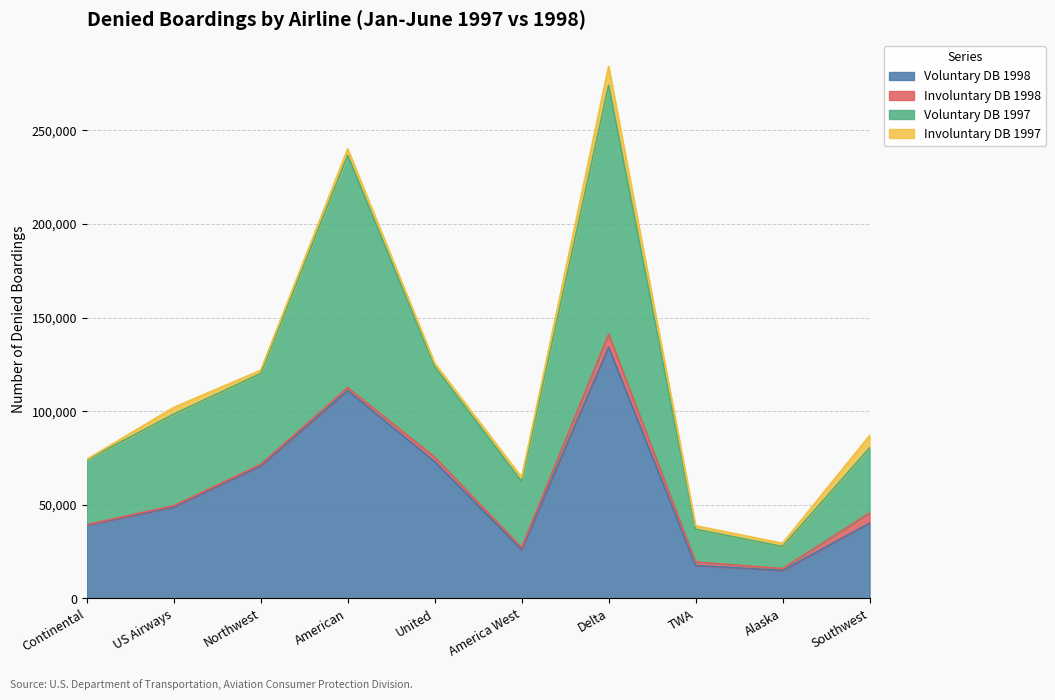

Is the value of Voluntary DB 1998 at American greater than the value of Voluntary DB 1997 at Alaska?

Yes